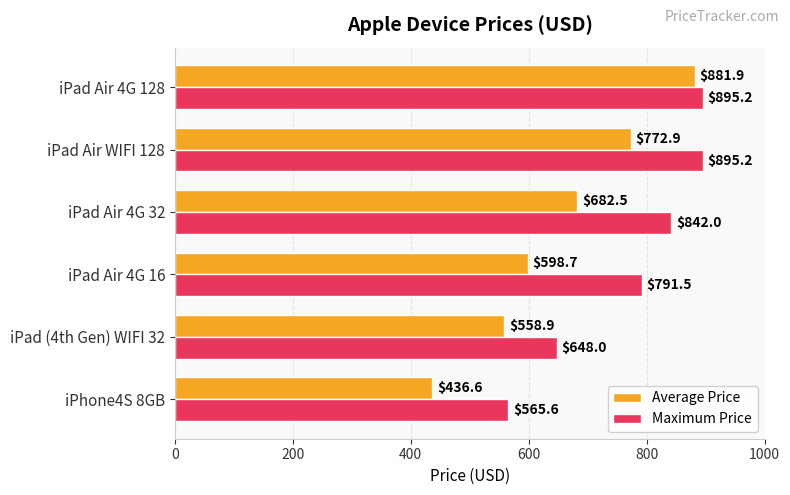

What is the difference between the maximum and minimum values in the Maximum Price series?

329.6